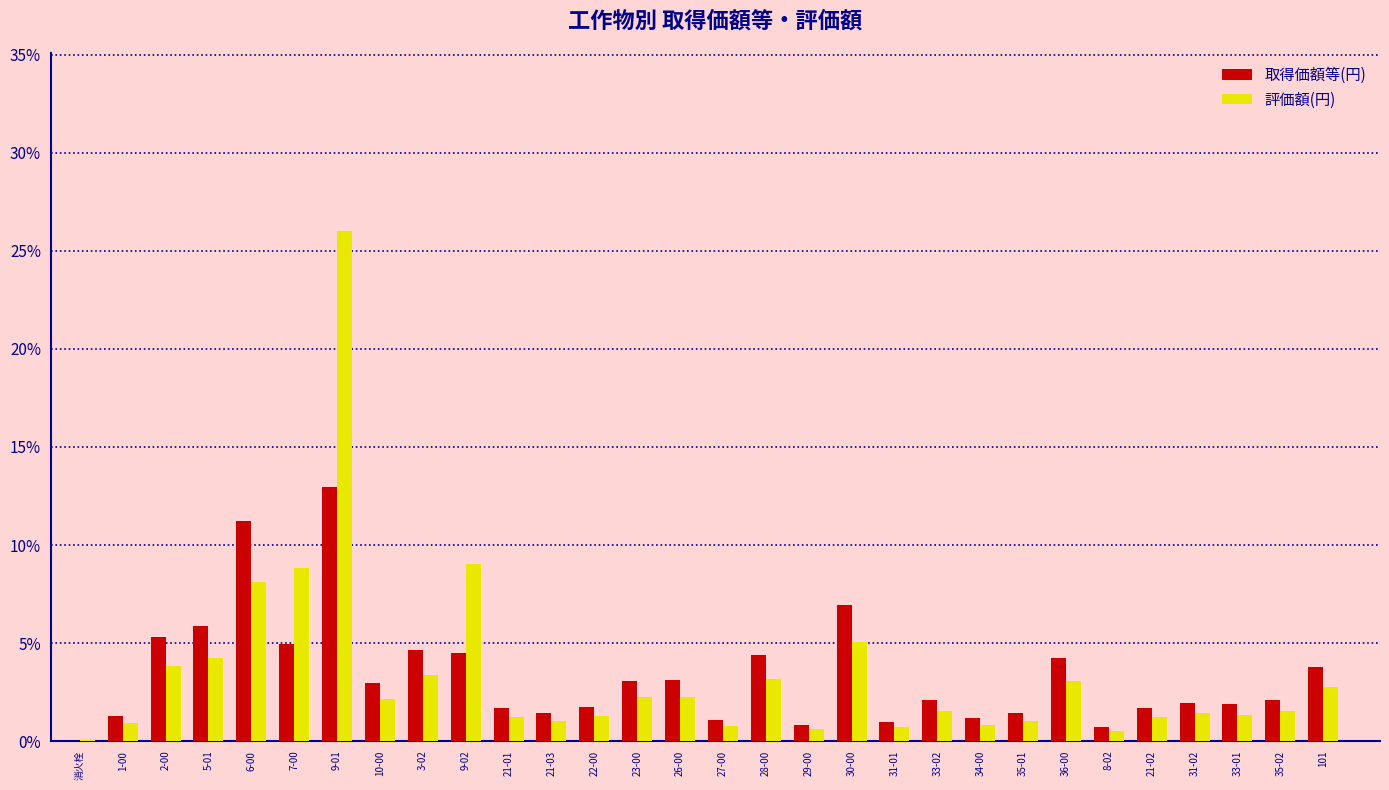

At which category is the sum across all series the highest?

9-01